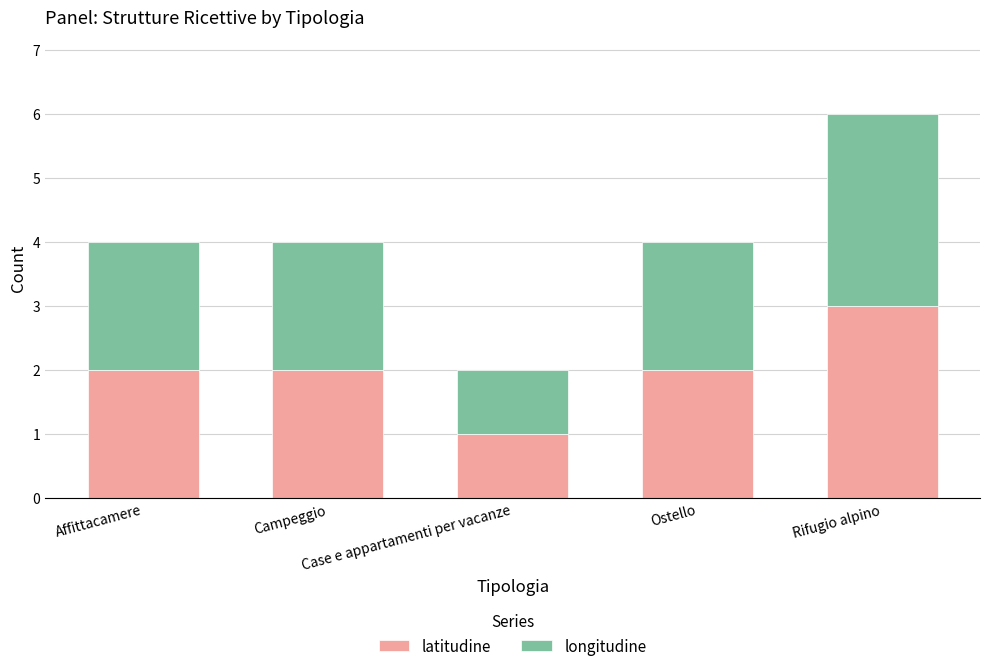

What is the highest value of the latitudine series?

3